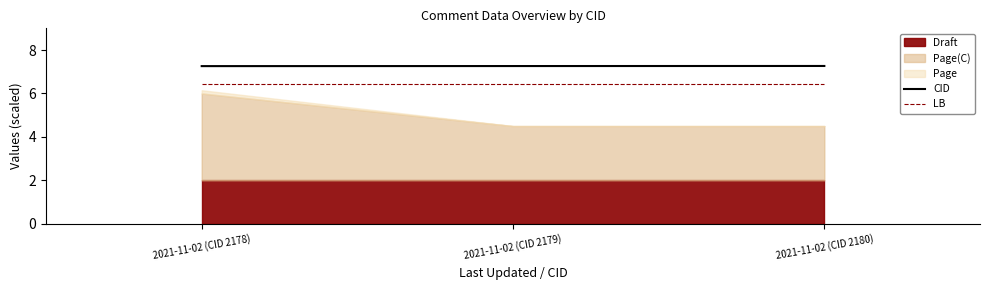

What is the average value of the LB series?

6.4